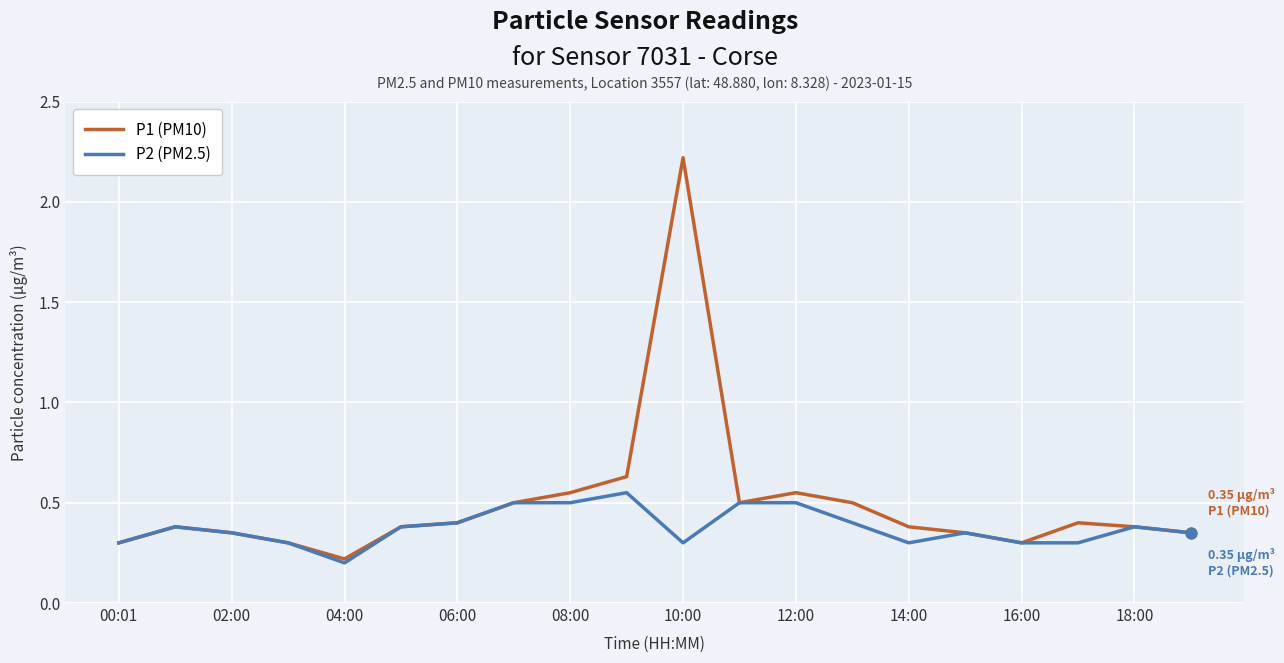

Which series has the largest range (max minus min)?

P1 (PM10)